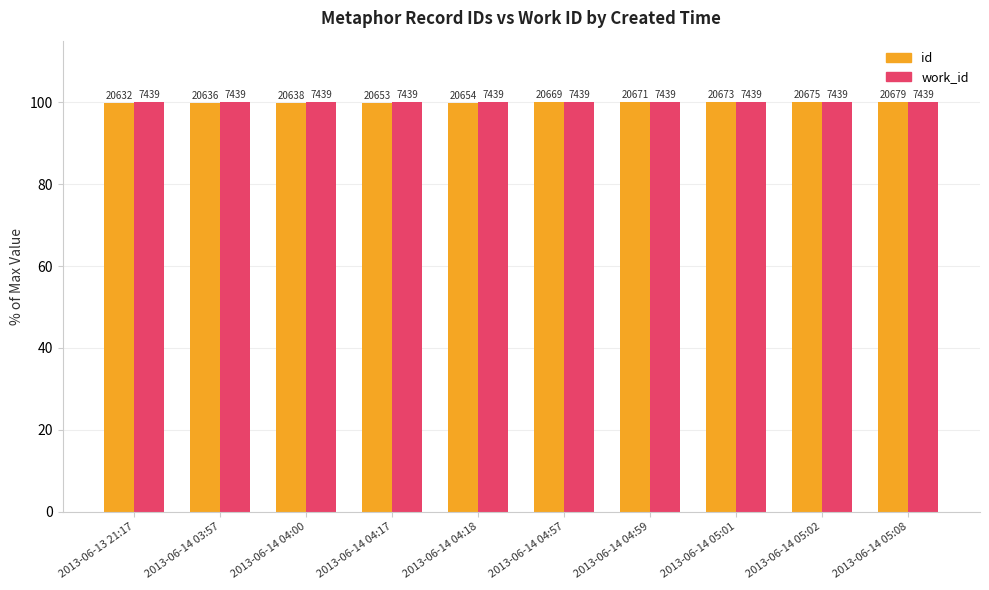

What are all the series names shown in the legend?

id, work_id